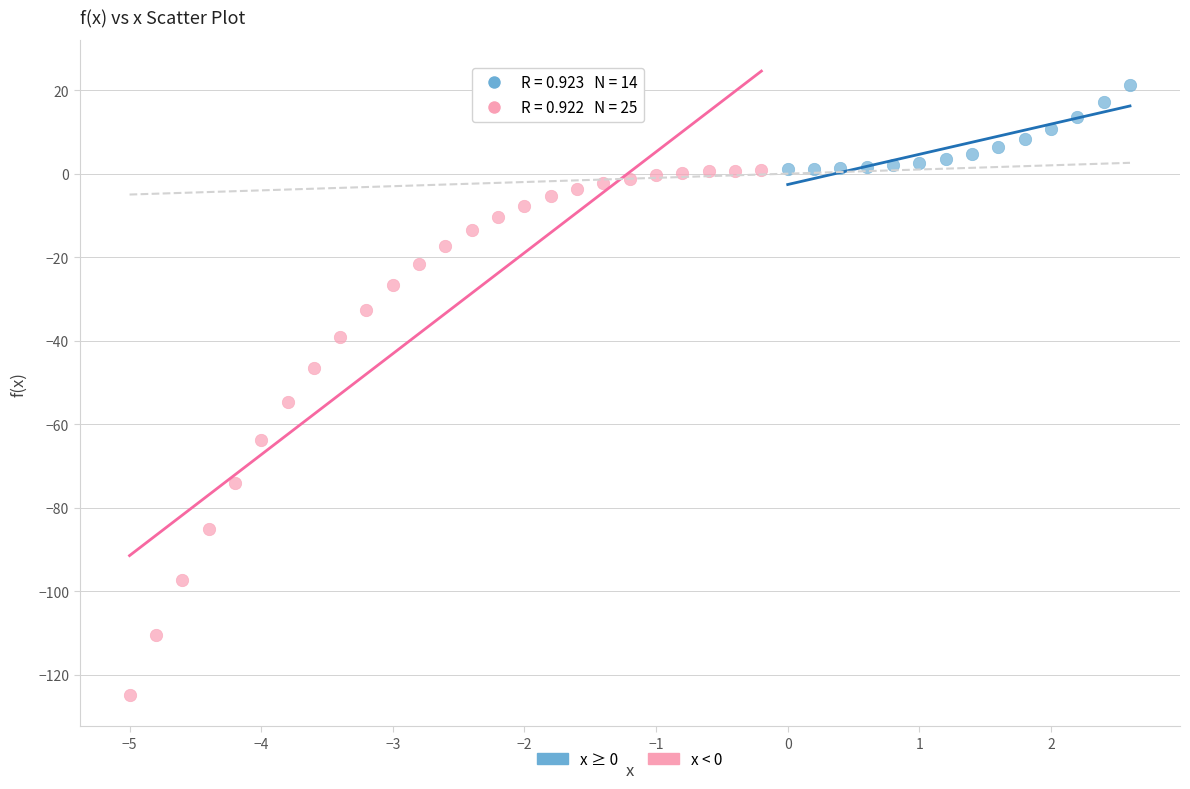

Which series reaches the minimum Y coordinate?

x < 0